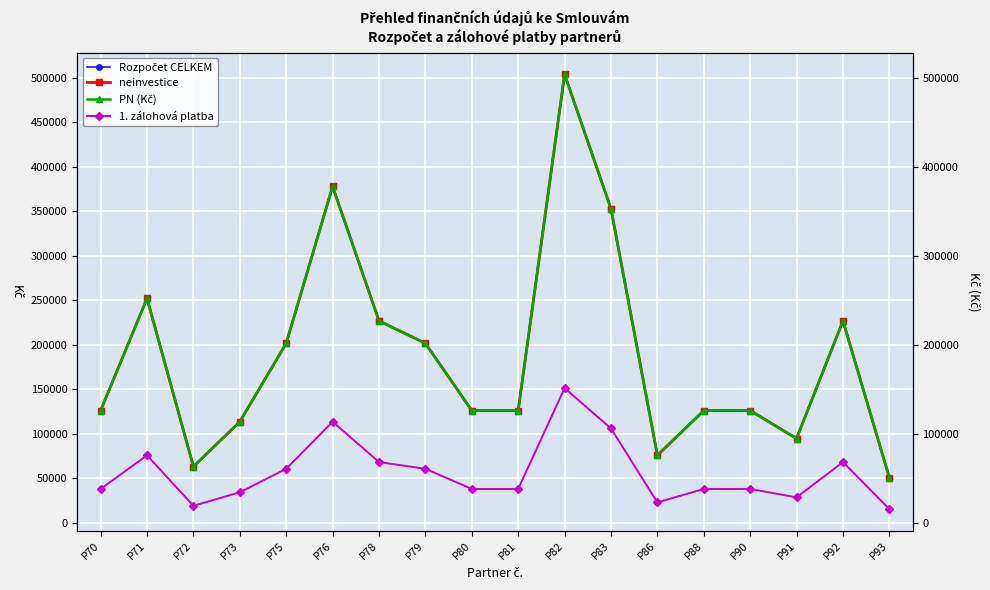

True or false: PN (Kč) and 1. zálohová platba intersect in this chart.

False